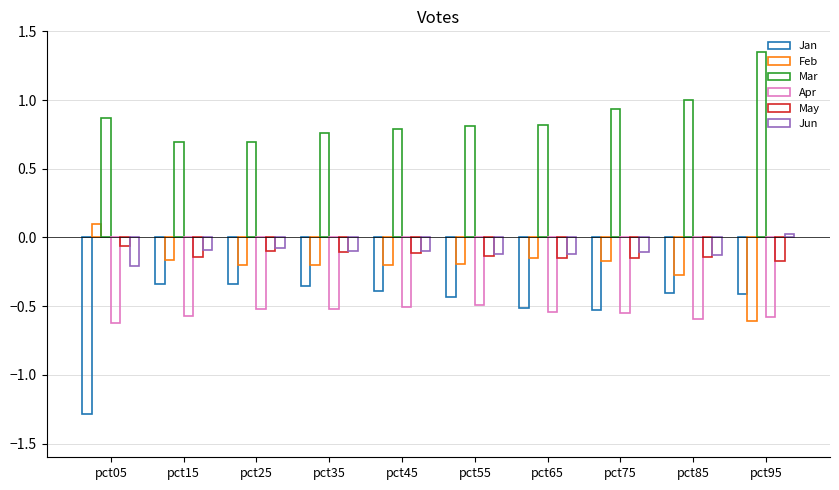

What is the average value of the Feb series?

-0.2